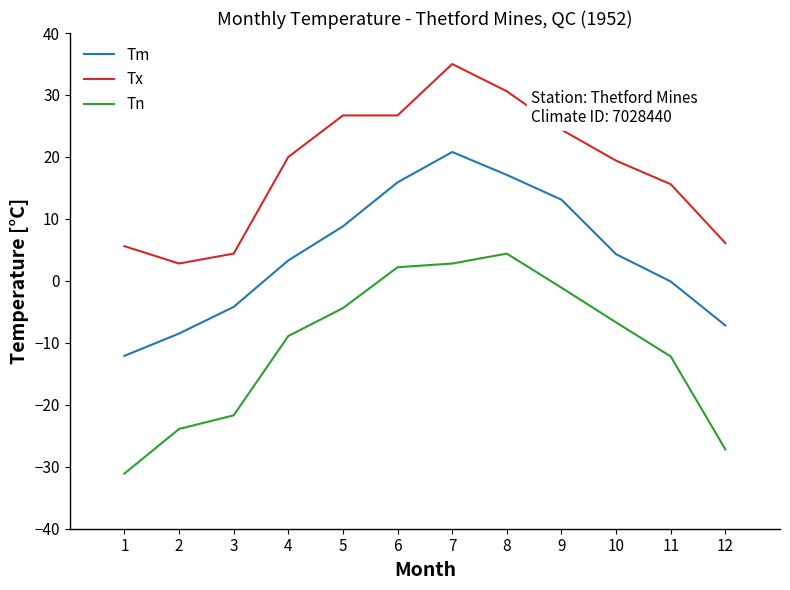

List the labels in order of Tm value, largest first.

7, 8, 6, 9, 5, 10, 4, 11, 3, 12, 2, 1